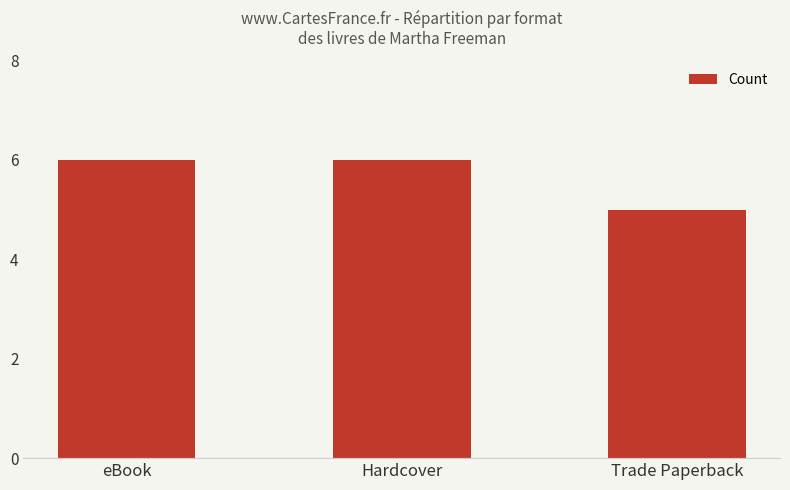

Approximately how many times larger is the value at Trade Paperback compared to Hardcover?

0.8